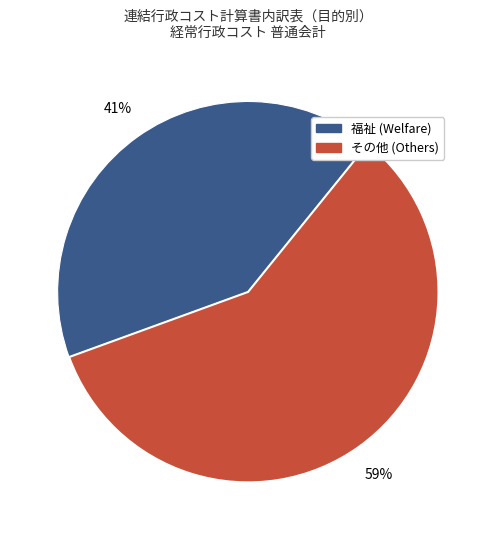

Does any single category account for the majority?

Yes